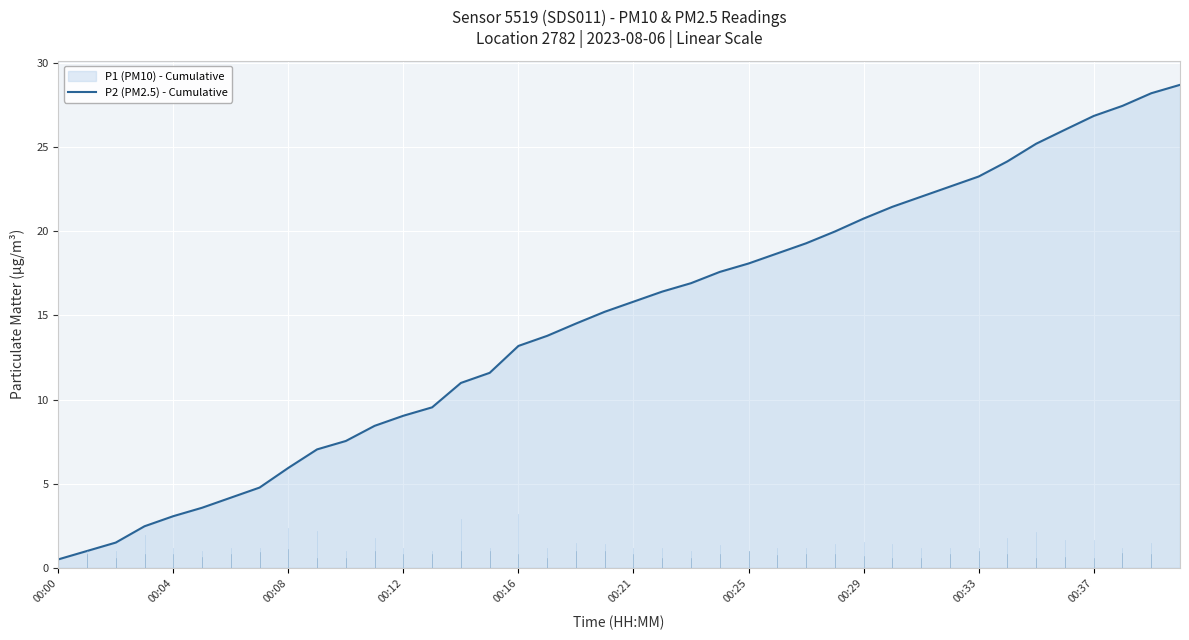

What is the difference between the maximum and minimum values?

28.2